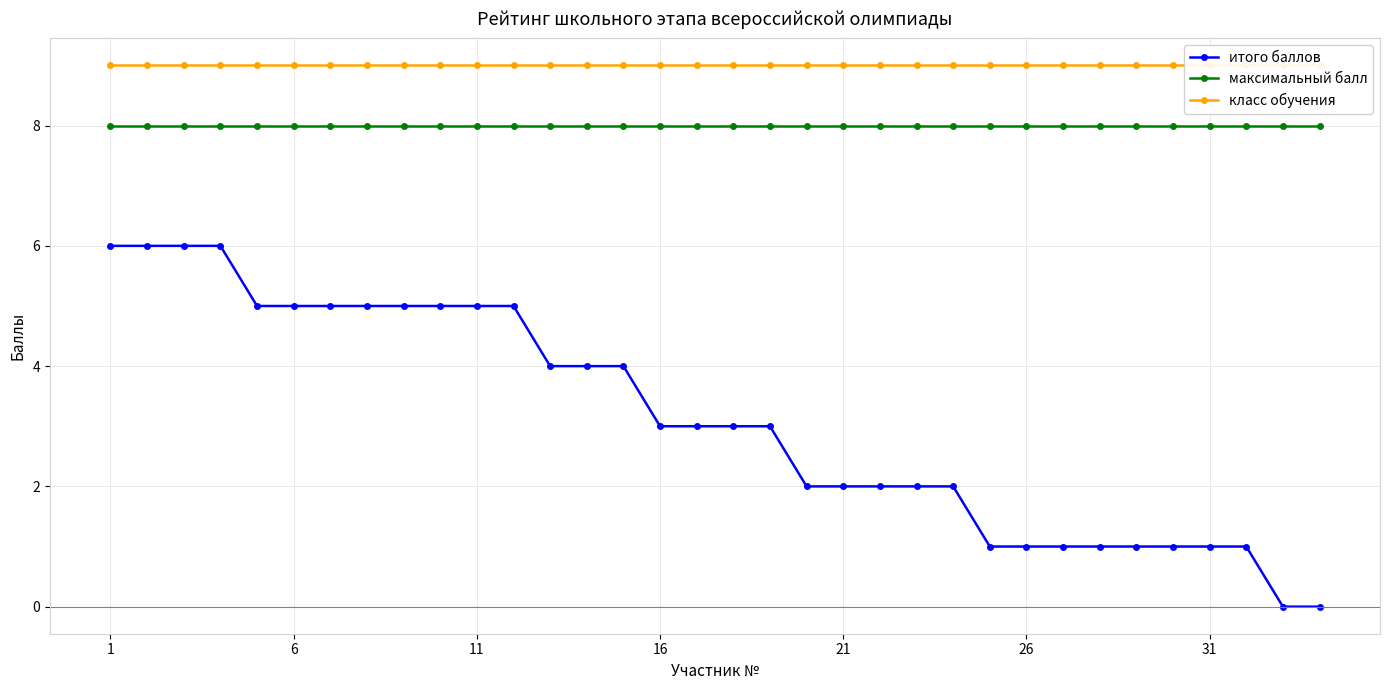

True or false: максимальный балл has more than 0 interior local peaks.

False